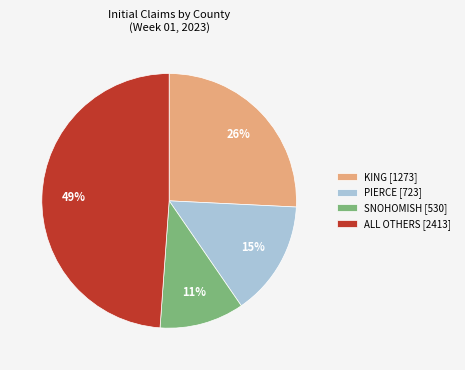

To the nearest percent, what is the combined percentage of KING [1273] and SNOHOMISH [530]?

37%